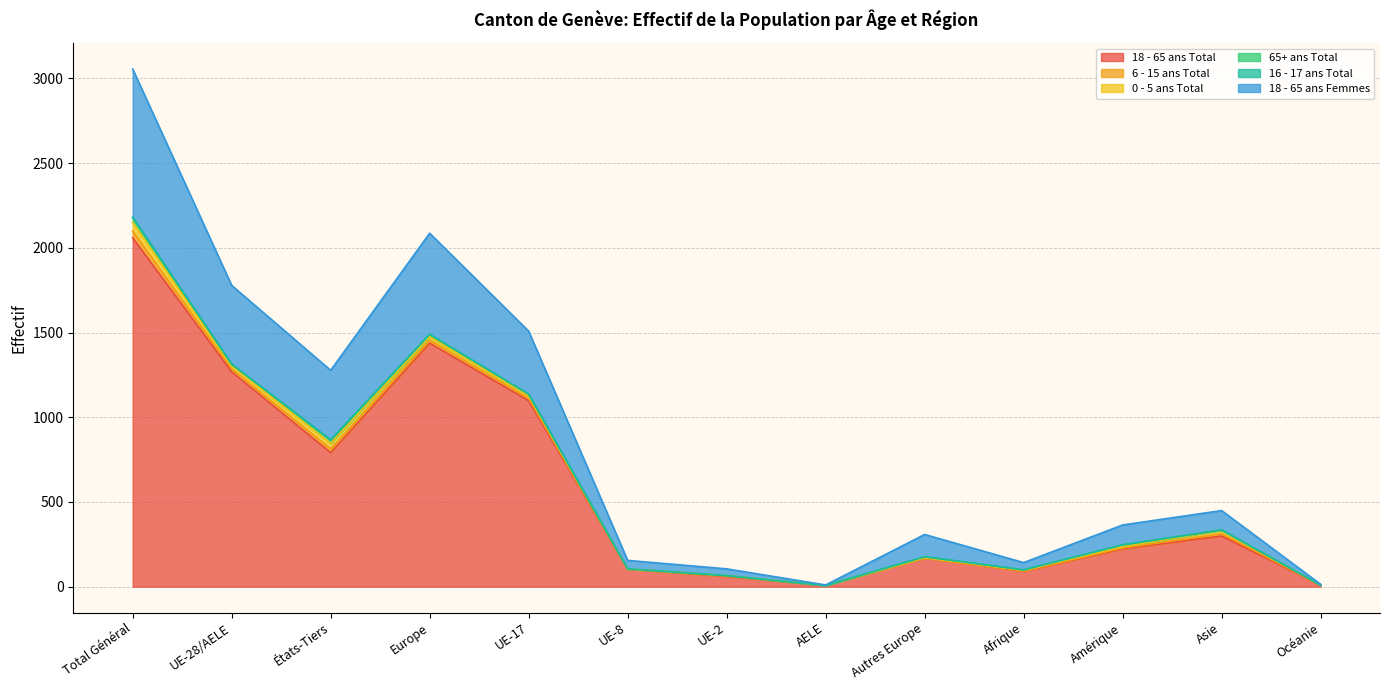

How many lines are shown in the chart?

6